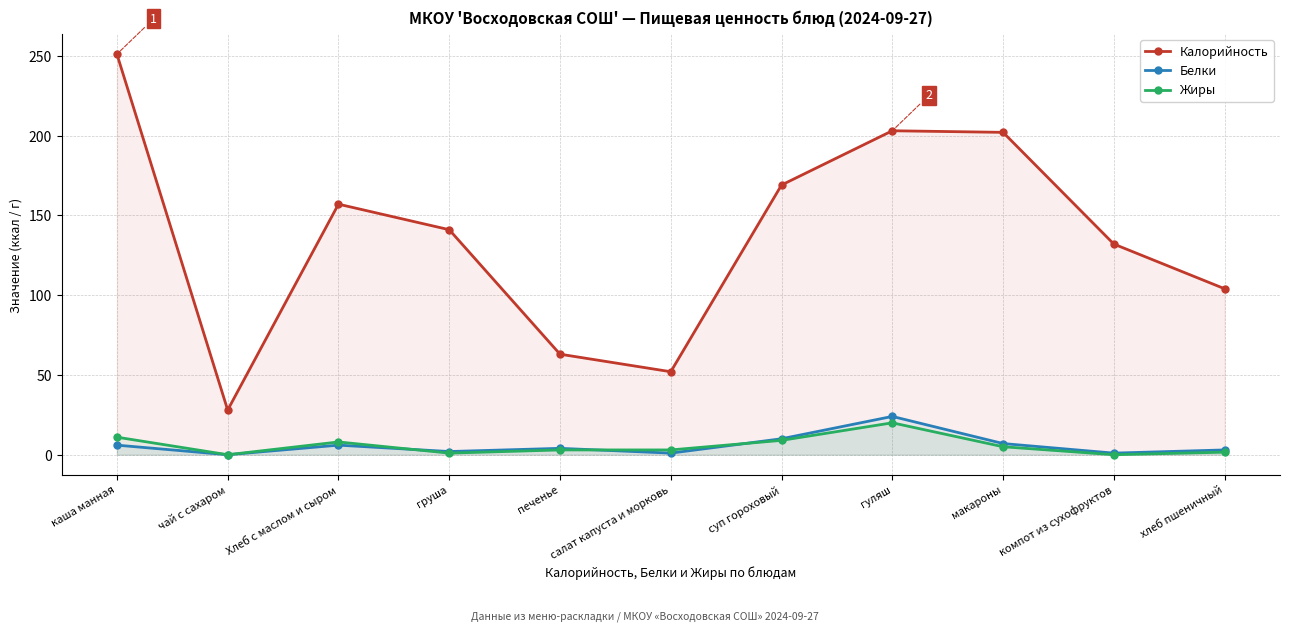

Rank the series by their maximum value, from lowest to highest.

Жиры, Белки, Калорийность